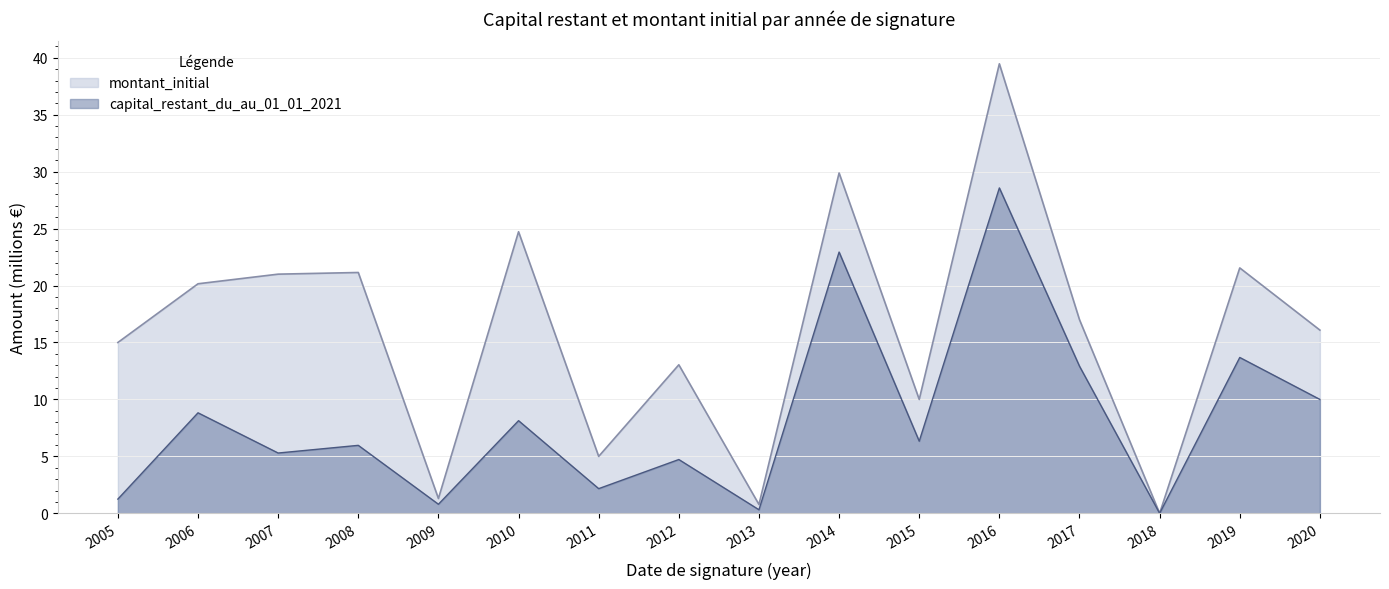

What is the spread (max minus min) of values at 2017?

4.1